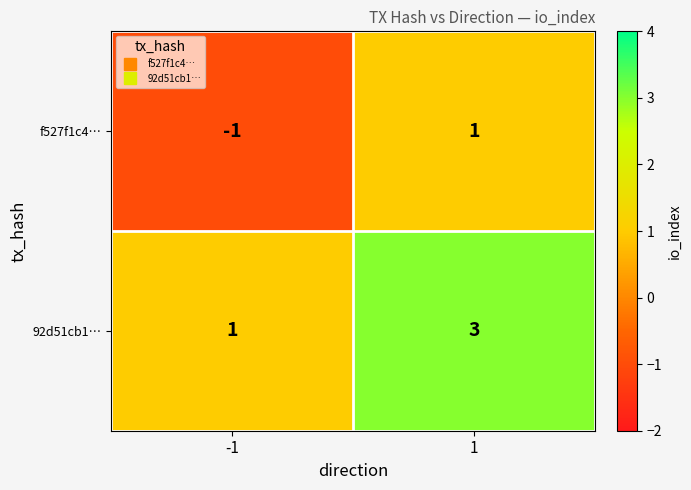

How many distinct data groups are displayed?

2